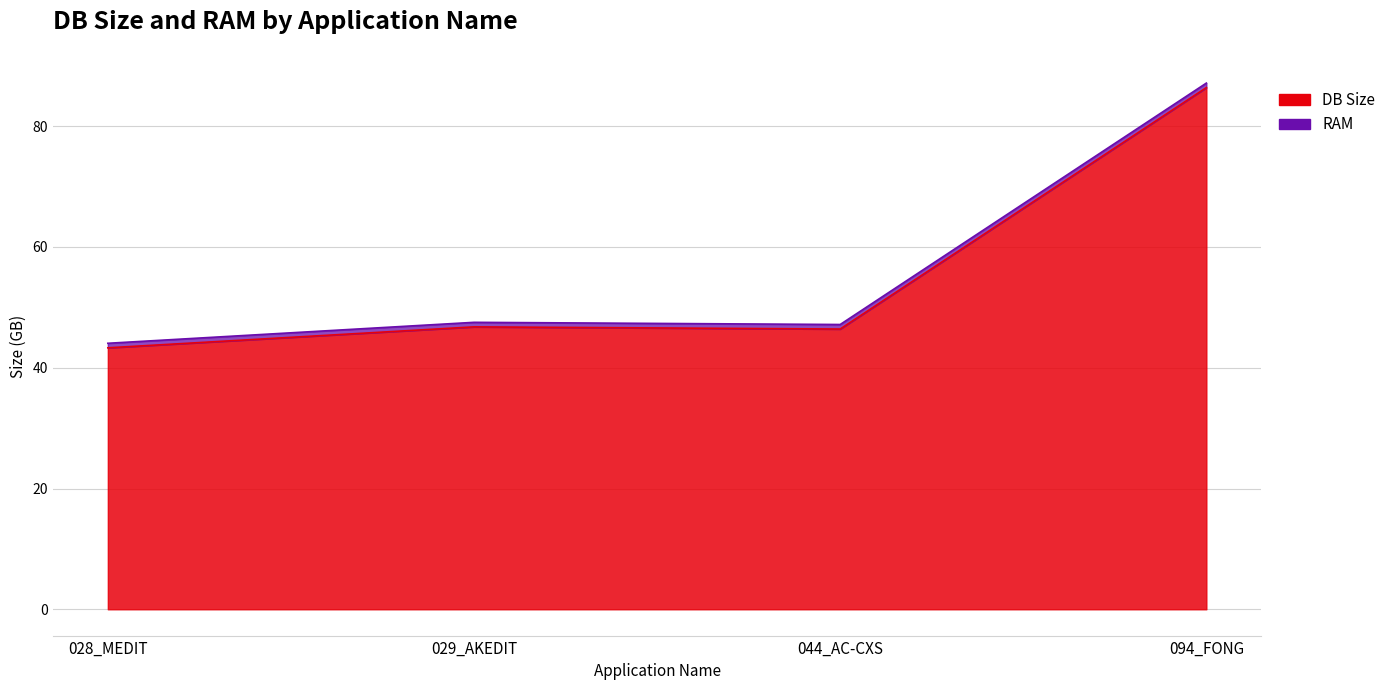

The chart shows a value of 64.2 at 028_MEDIT. True or false?

False